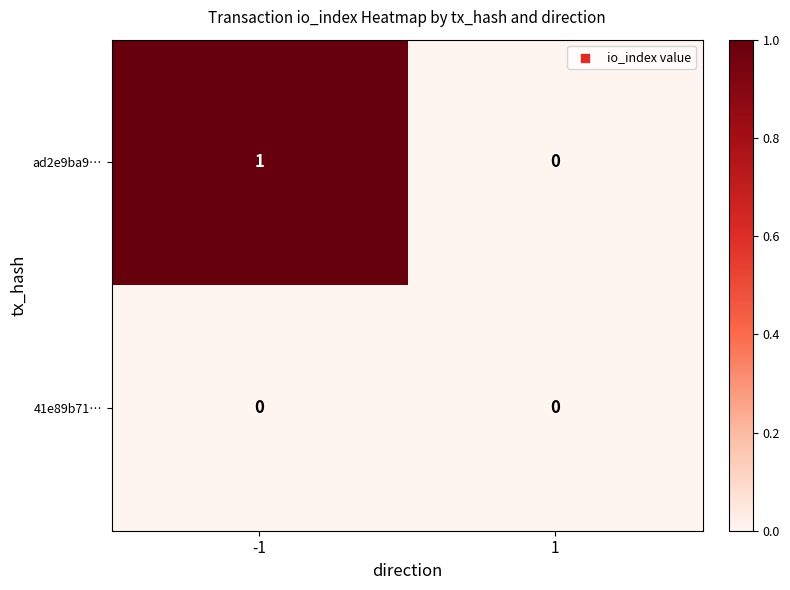

Which series has the largest total across all categories?

ad2e9ba9…